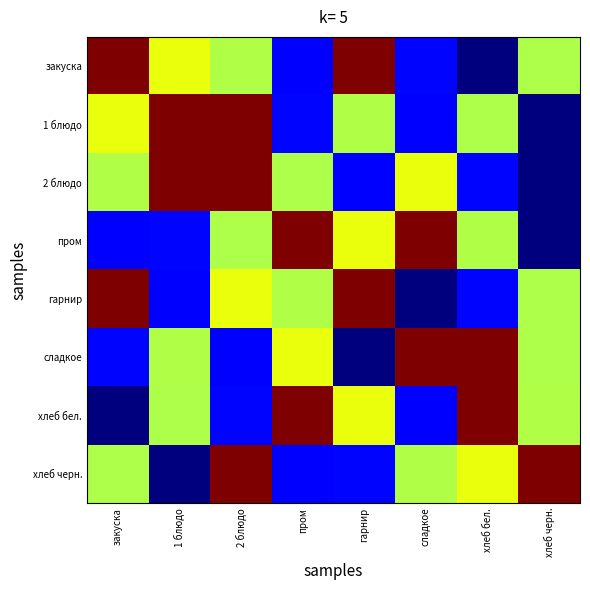

At закуска, list the series in order from largest to smallest.

закуска, гарнир, 1 блюдо, 2 блюдо, хлеб черн., сладкое, пром, хлеб бел.